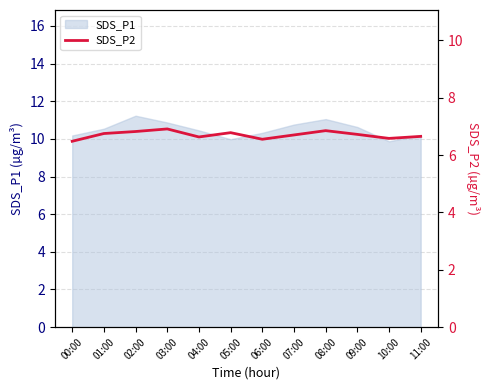

At which label is the value closest to 6?

00:00